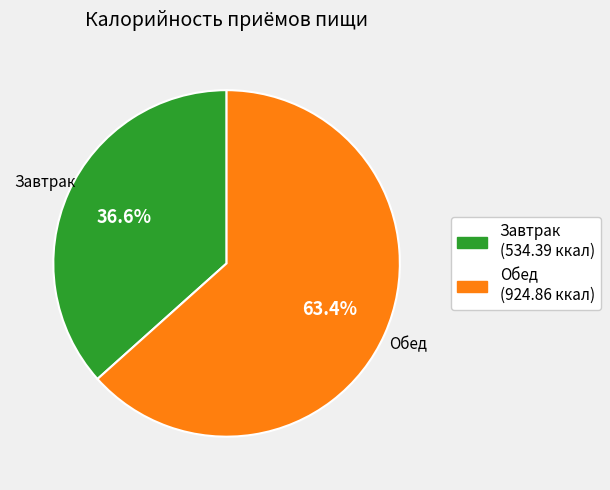

To the nearest percent, what portion does Завтрак represent?

37%